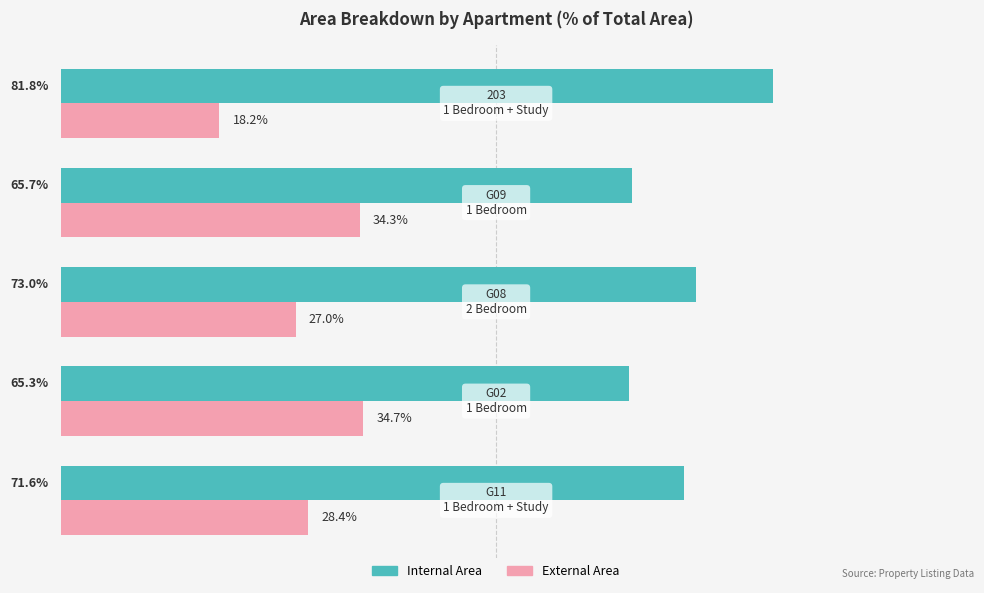

Which series has the largest total across all categories?

Internal Area